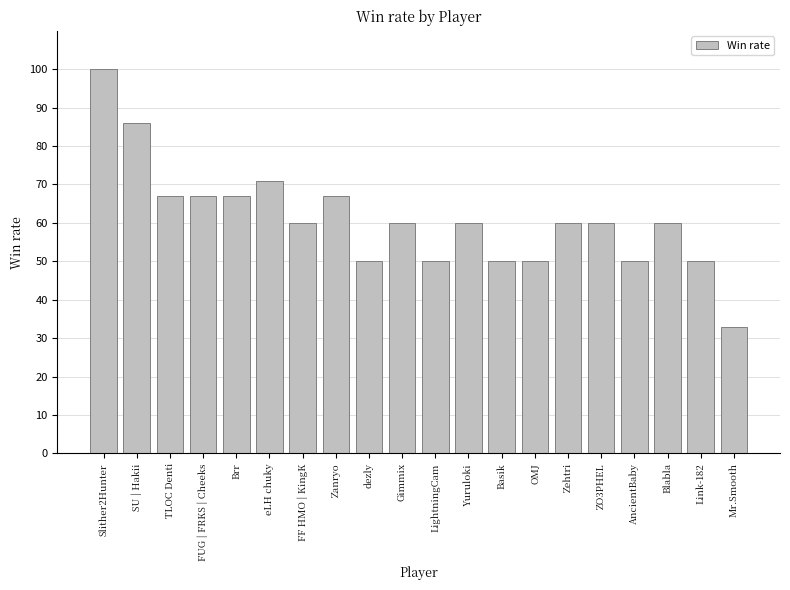

What is the sum of all values?

1218